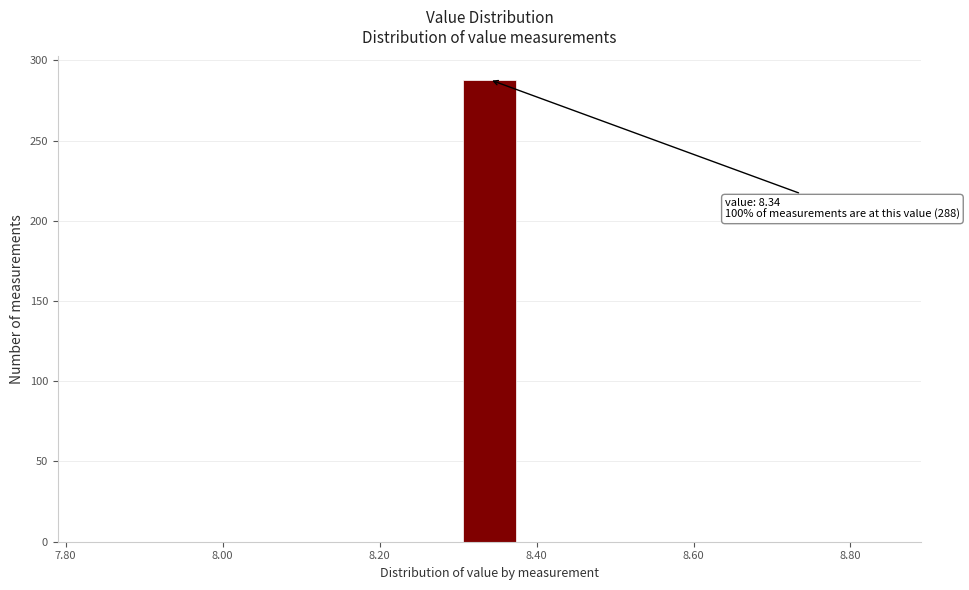

Around what value on the x-axis is the tallest bar? Give the approximate position of its centre, as read against the axis.

8.34